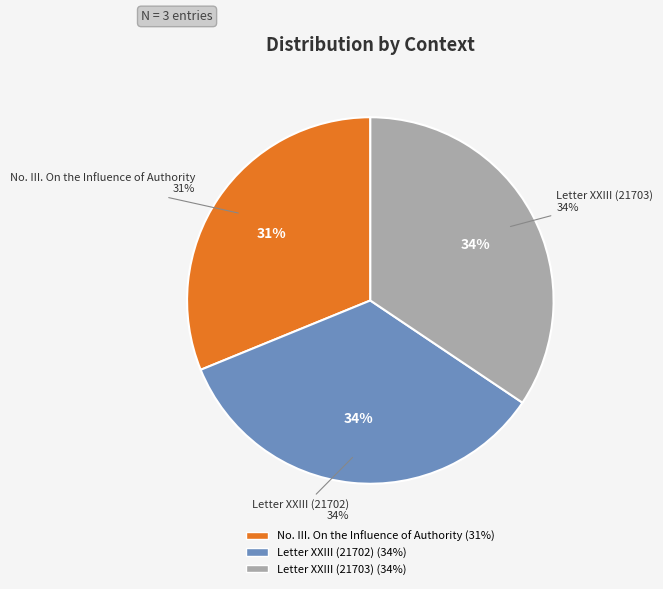

To the nearest percent, what is the difference between the No. III. On the Influence of Authority and Letter XXIII (21702) slice percentages?

3%